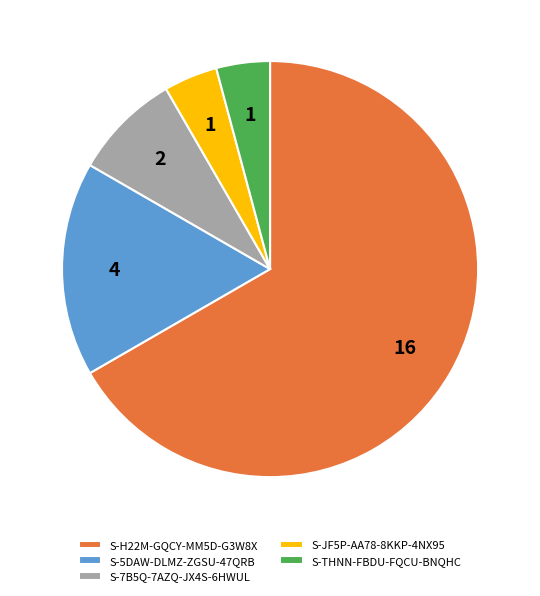

True or false: S-JF5P-AA78-8KKP-4NX95 accounts for 16% of the total.

False